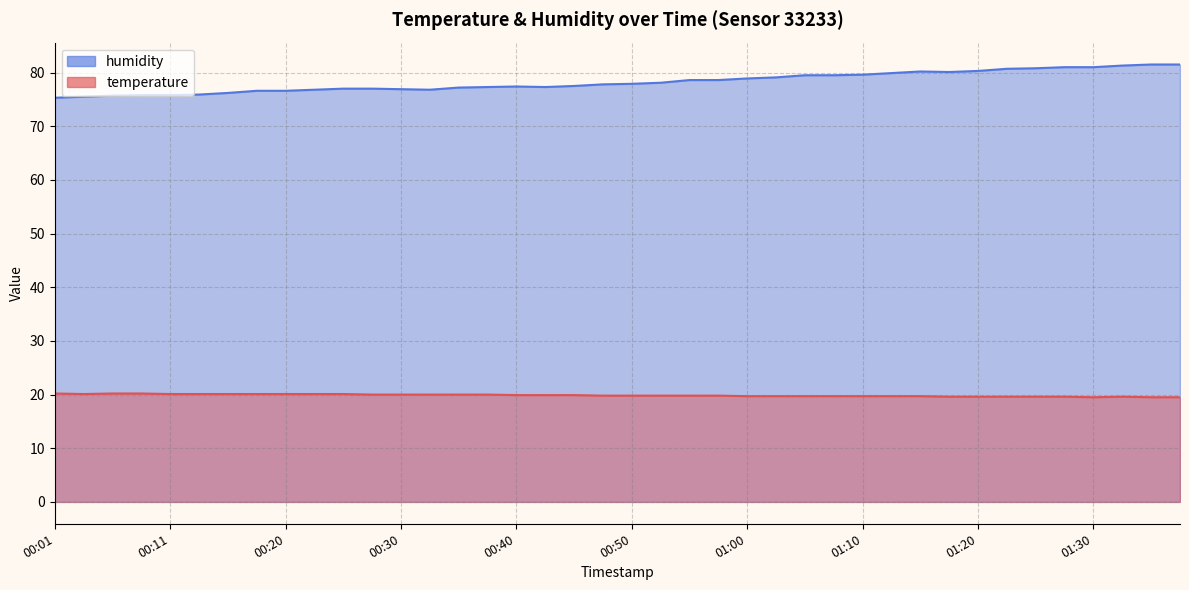

True or false: temperature and humidity intersect in this chart.

False